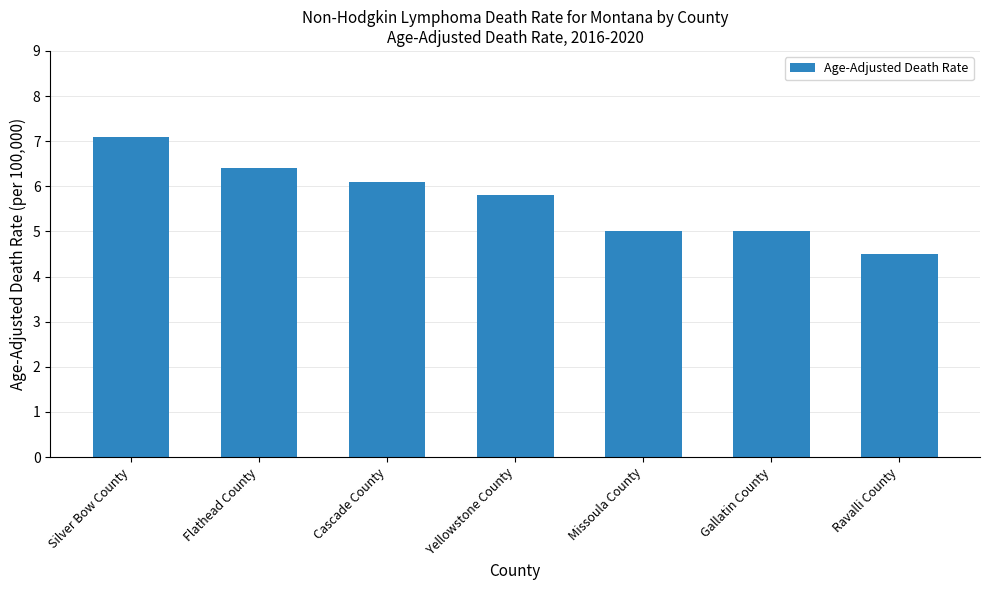

What is the difference between the maximum and minimum values?

2.6